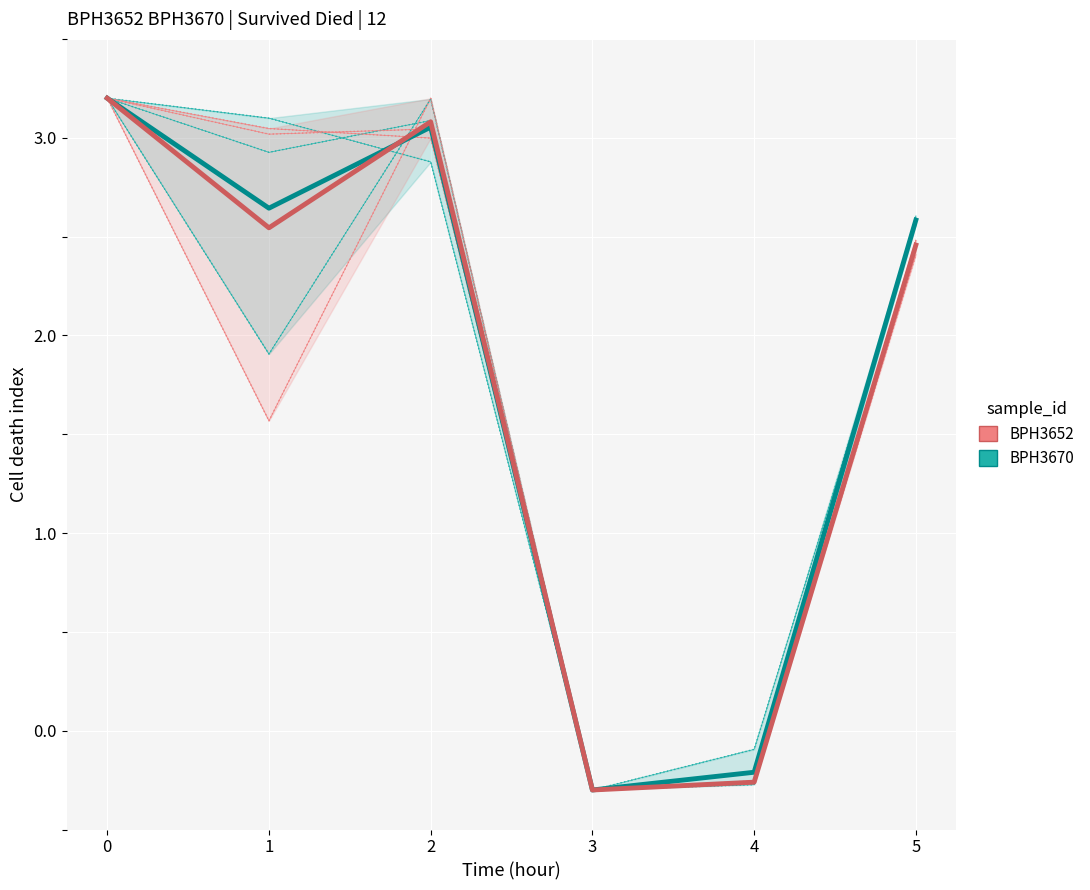

List the labels in order of BPH3670 value, largest first.

0, 2, 1, 5, 4, 3